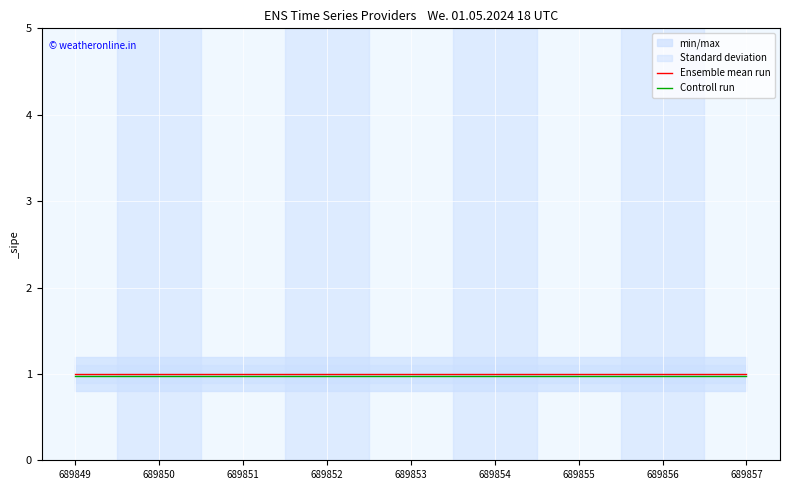

Is it true that Controll run equals 1.0 at 689857?

True